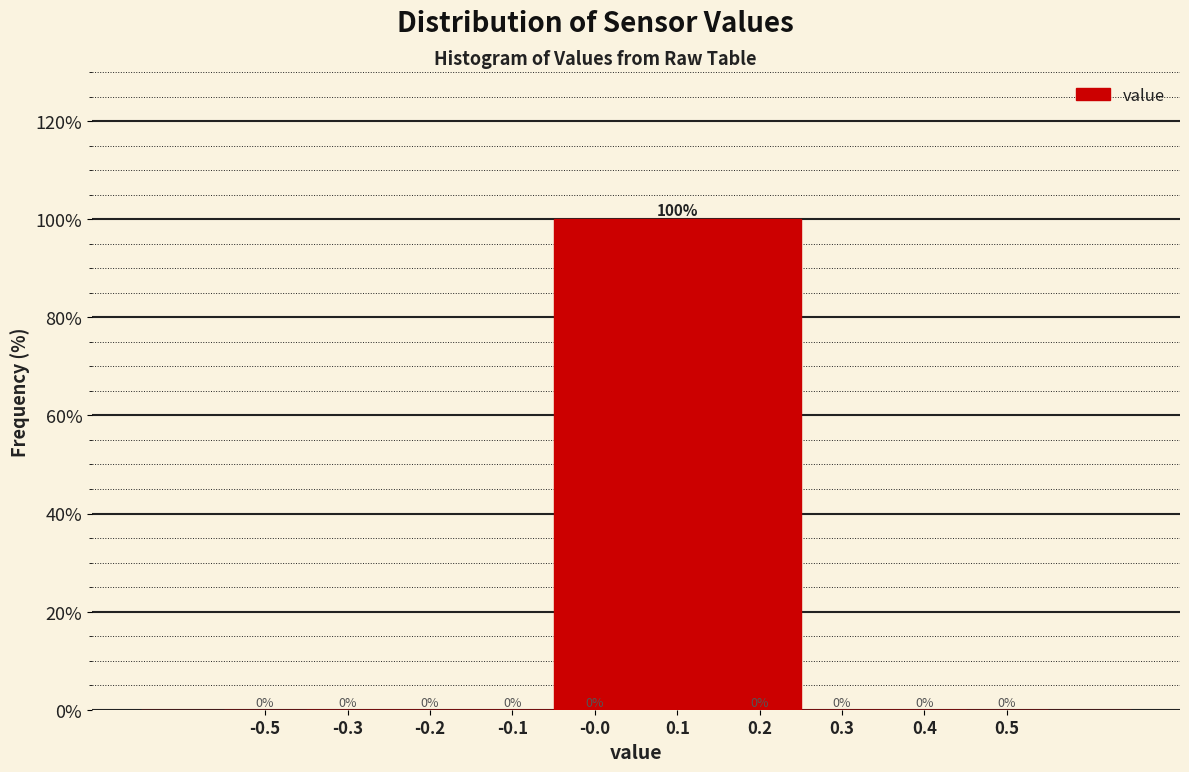

Reading left to right, list all the values displayed in this chart.

-0.5=0	-0.3=0	-0.2=0	-0.1=0	-0.0=0	0.1=100	0.2=0	0.3=0	0.4=0	0.5=0